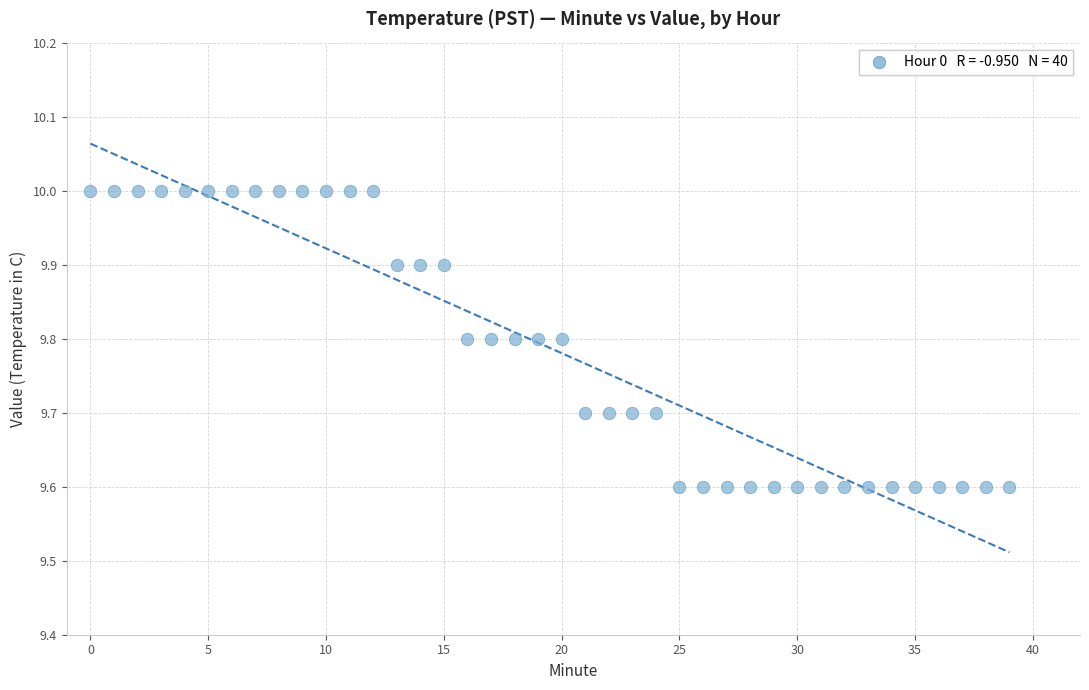

What is the range of Y values (max minus min)?

0.4